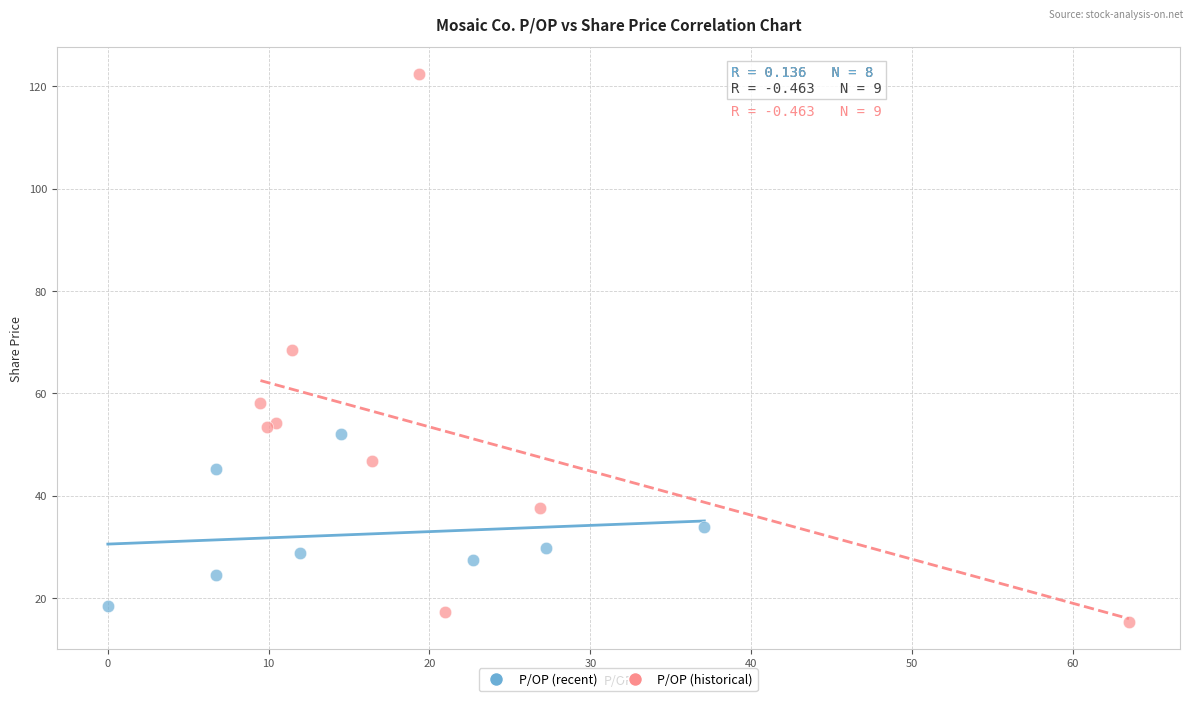

What are all the series names shown in the legend?

P/OP (recent), P/OP (historical)